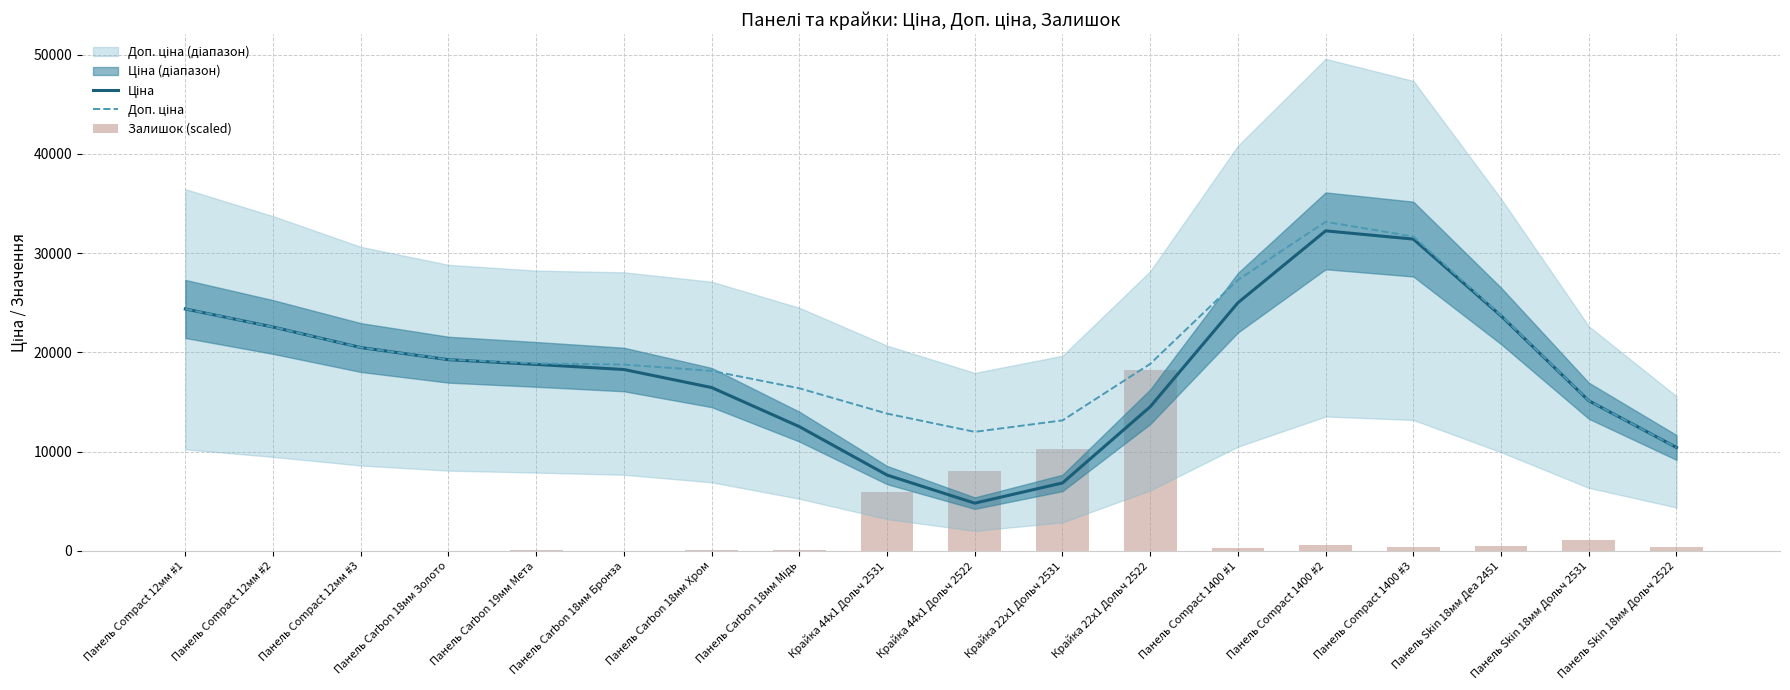

Are the bars grouped side by side (vs. stacked)?

Yes